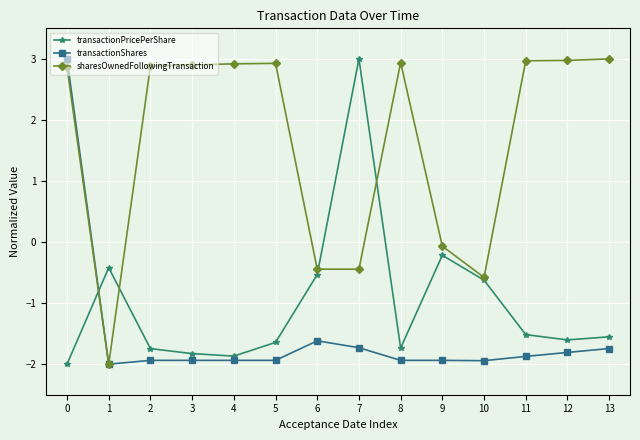

True or false: sharesOwnedFollowingTransaction has a value of 4.7 at 12.

False